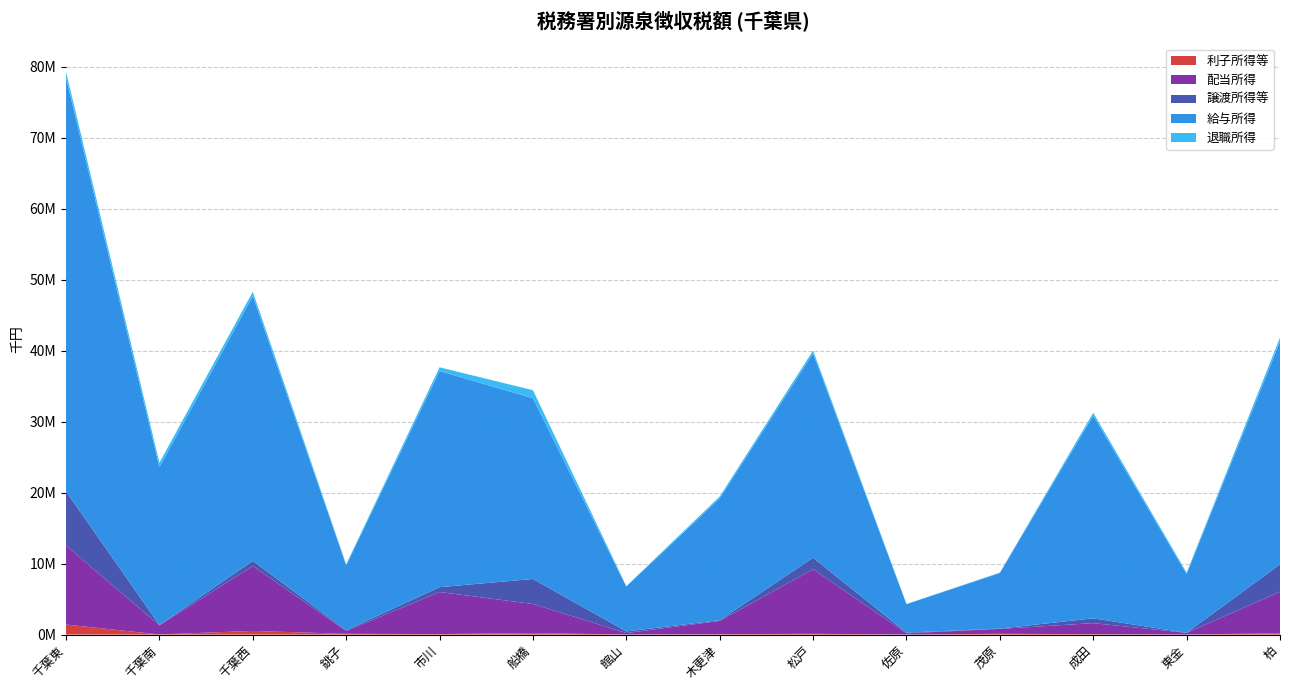

Reading left to right, list all the values displayed in this chart.

利子所得等: 1409086	19283	514429	105553	66973	201843	16871	46854	106719	6217	106880	56454	7327	179417
配当所得: 11127024	1285989	9158701	395373	5930634	4110428	197179	1882604	9100980	168799	697229	1554620	231223	5848463
譲渡所得等: 7639209	46481	710061	104979	681923	3523093	234676	92112	1617246	100561	45044	678324	11046	3872409
給与所得: 58310038	22247919	37321942	9151896	30461004	25470709	6311011	17178602	28808912	4010382	7829026	28580521	8272872	31384245
退職所得: 843959	615859	609899	146862	524782	1135968	68648	258615	401879	20016	53888	393227	212762	568153